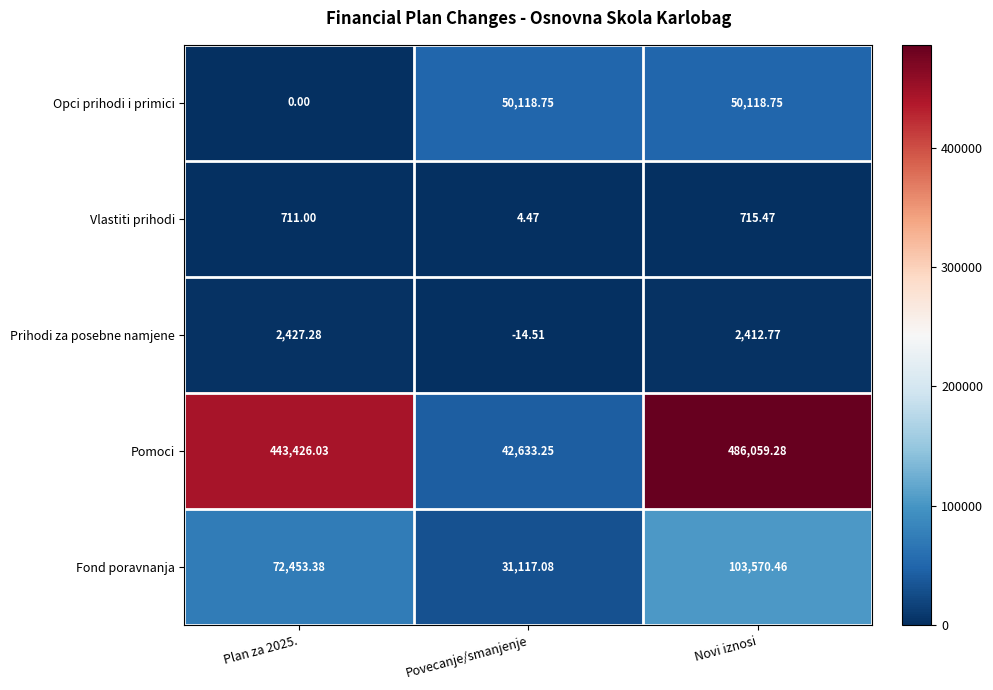

Which category has the highest value across all series?

Novi iznosi